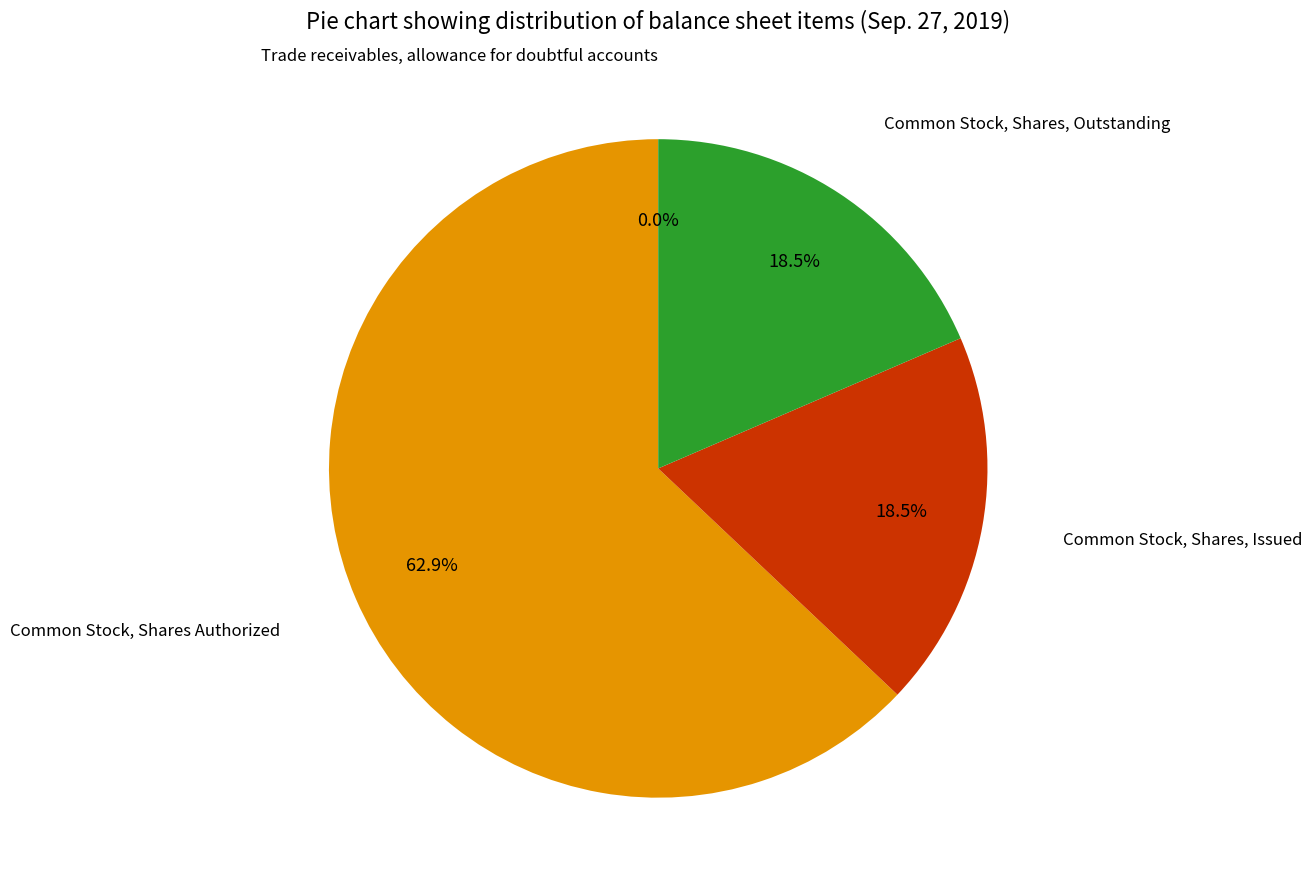

What is the ratio of the value at Common Stock, Shares, Issued to the value at Common Stock, Shares Authorized?

0.3